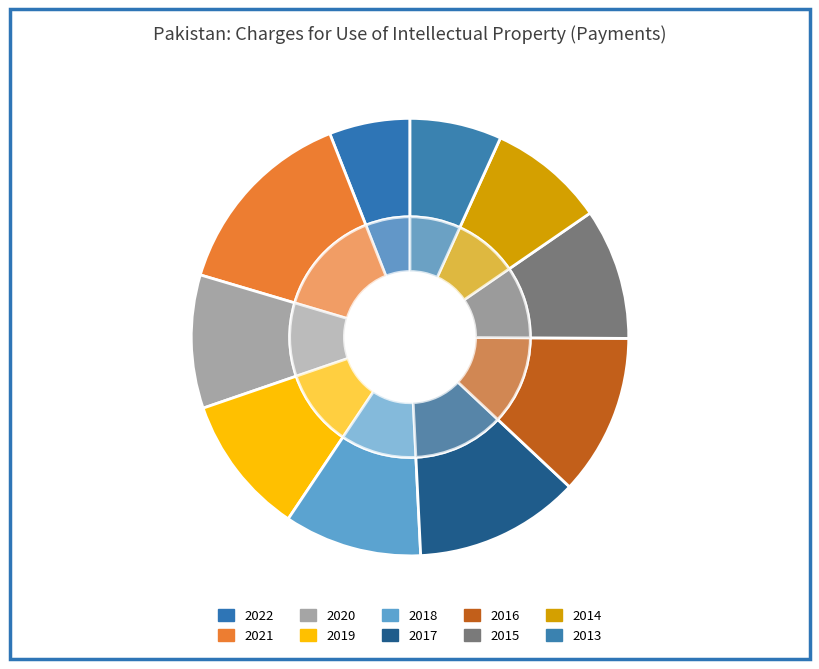

Which slice is the largest?

2021